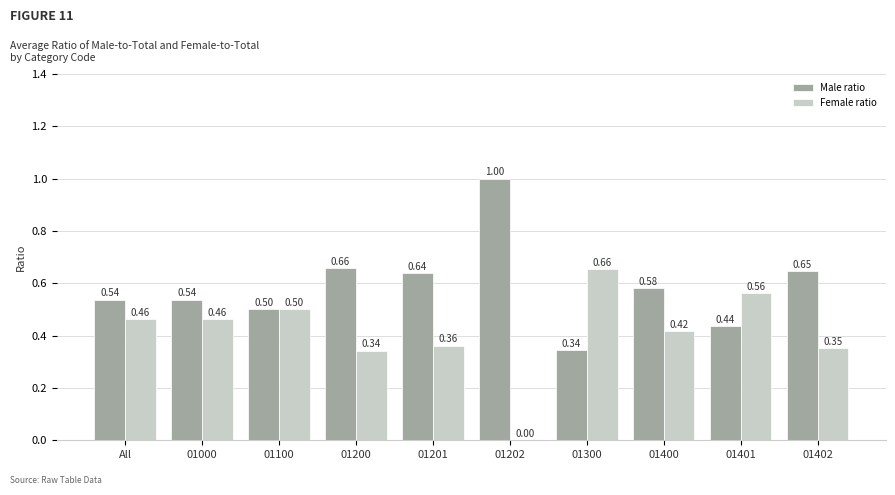

Where is Male ratio nearest to the value 0?

01300